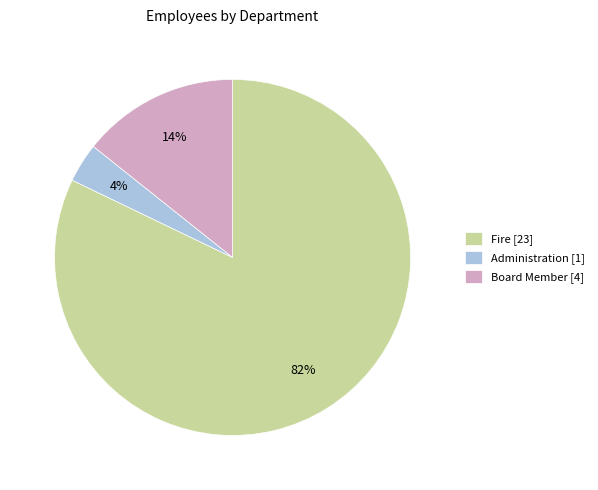

Is it true that Fire is 82% of the pie?

True